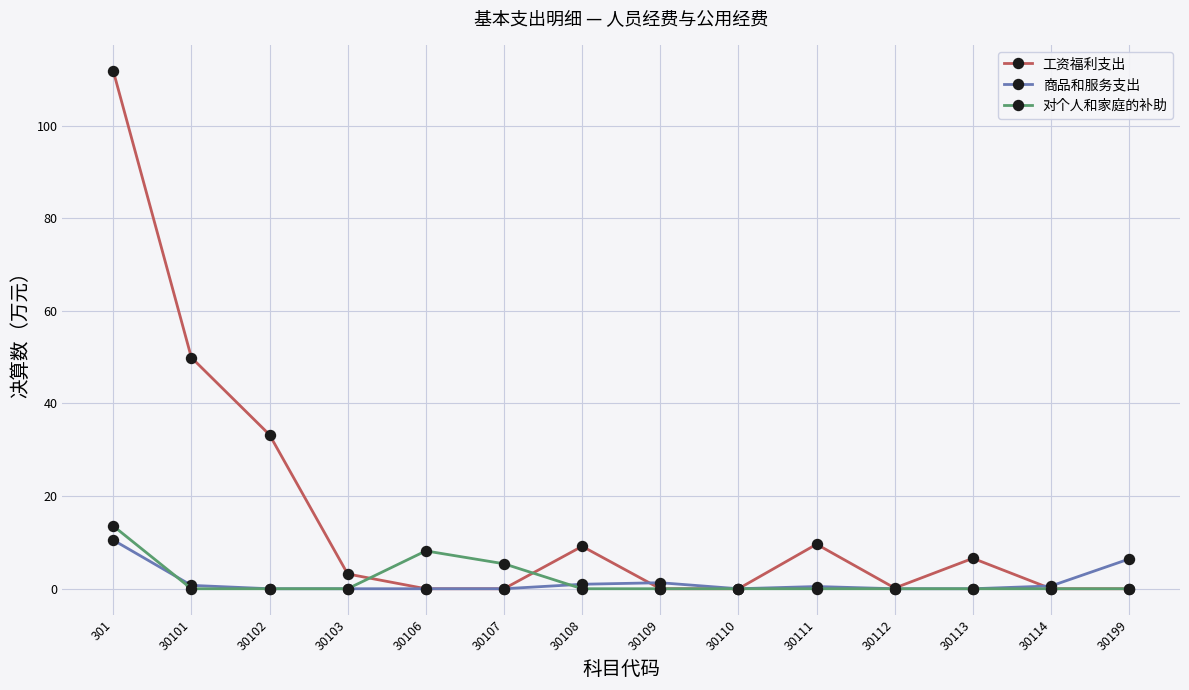

What is the value of the 对个人和家庭的补助 point at the 1st from the left?

13.6